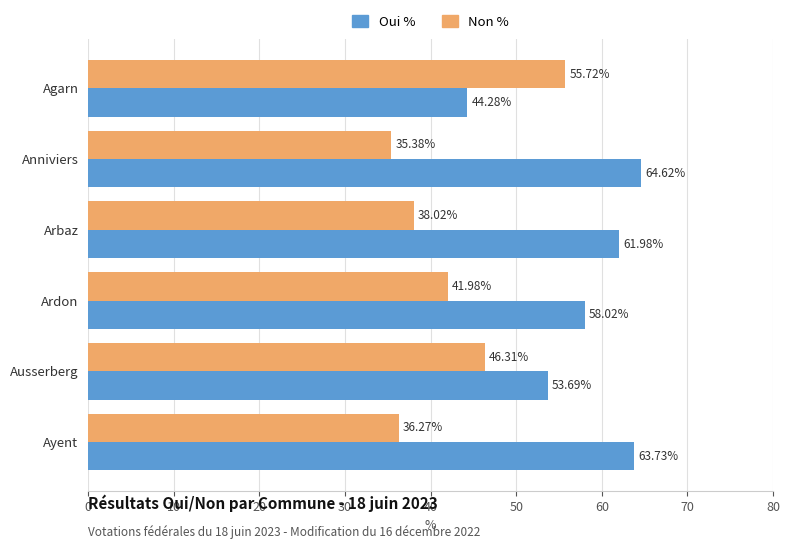

What is the spread (max minus min) of values at Agarn?

11.4